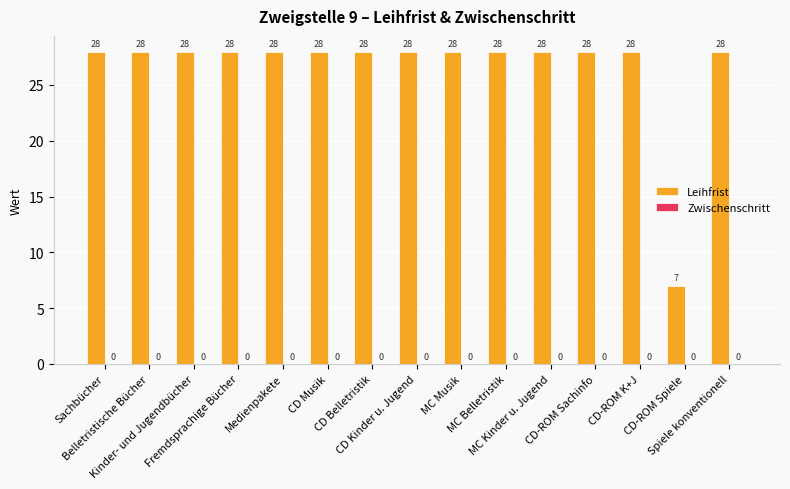

What is the minimum value shown in the chart?

7